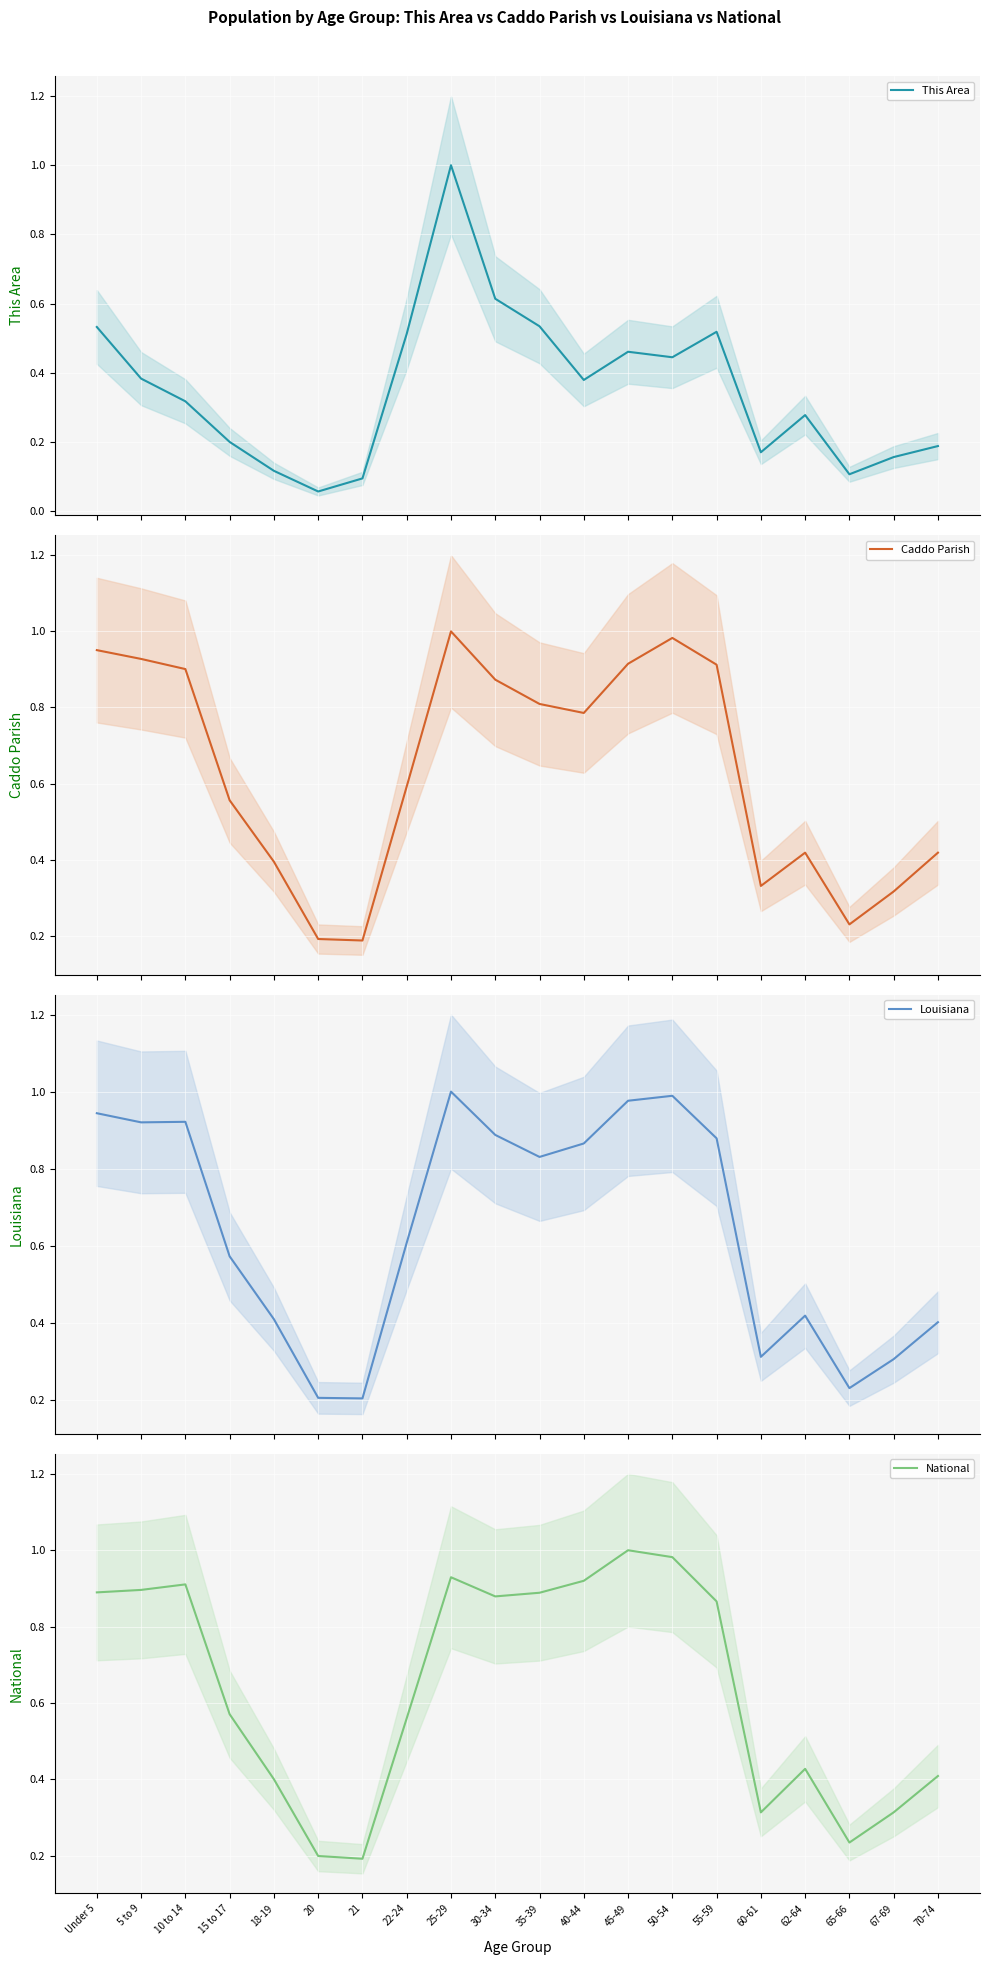

The value of Caddo Parish at 45-49 is 0.9. True or false?

True